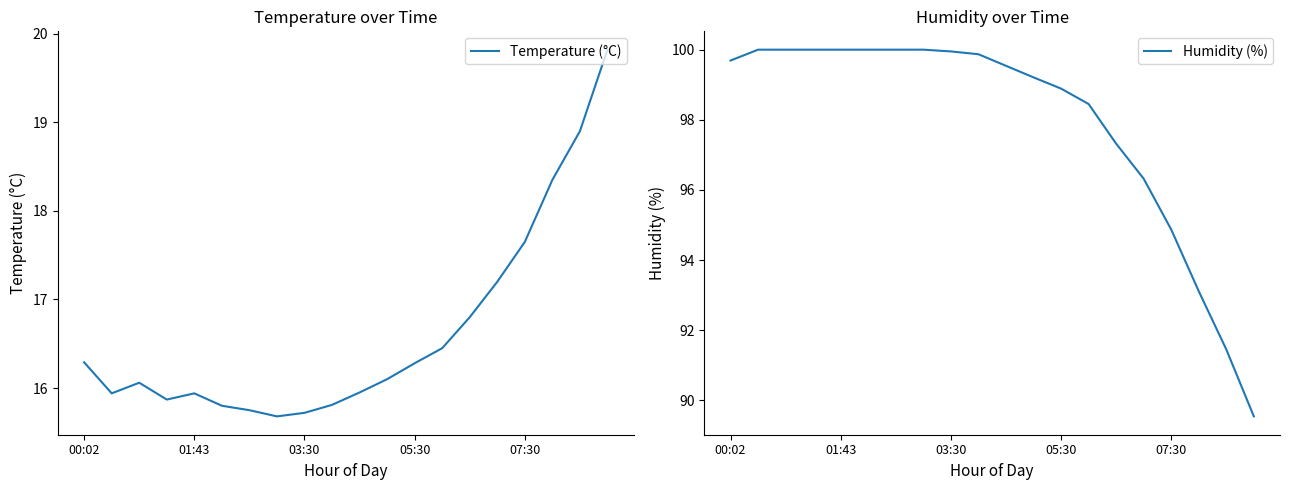

Where does the Temperature (°C) series first go above 16?

00:02